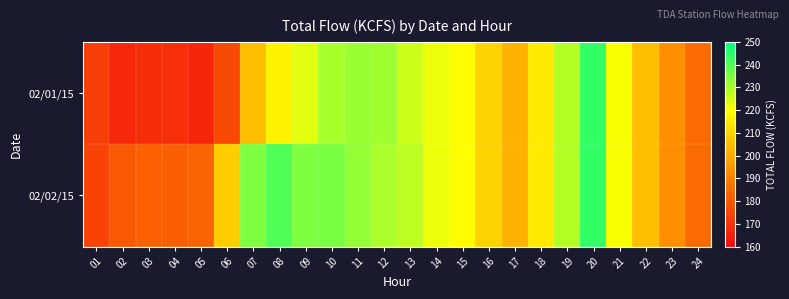

List the series in order of their overall mean, lowest first.

02/01/15, 02/02/15